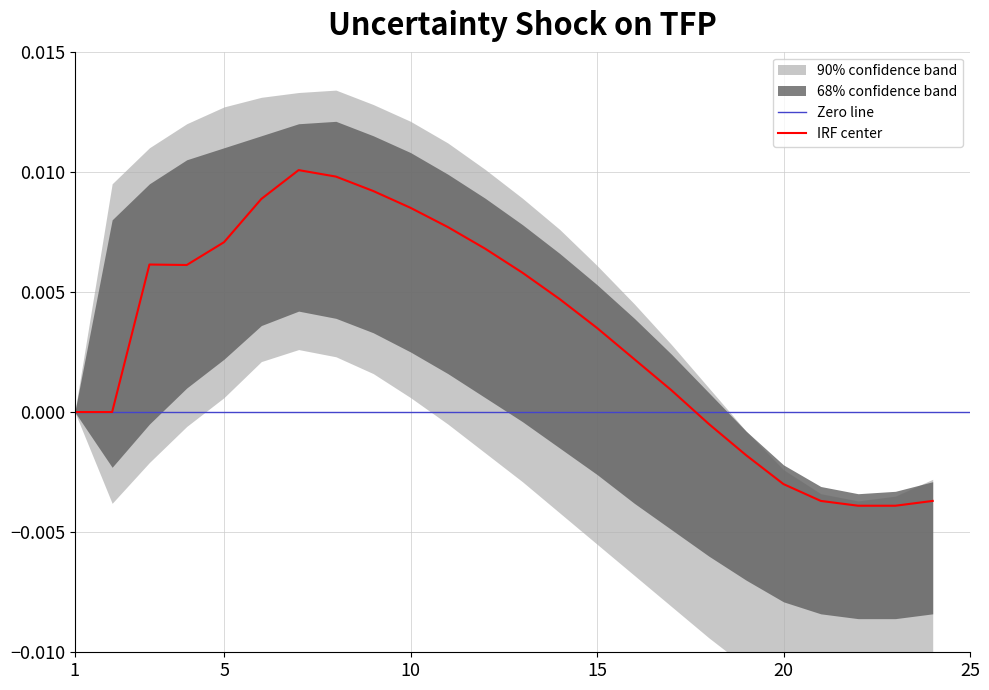

Which category has the lowest value across all series?

23